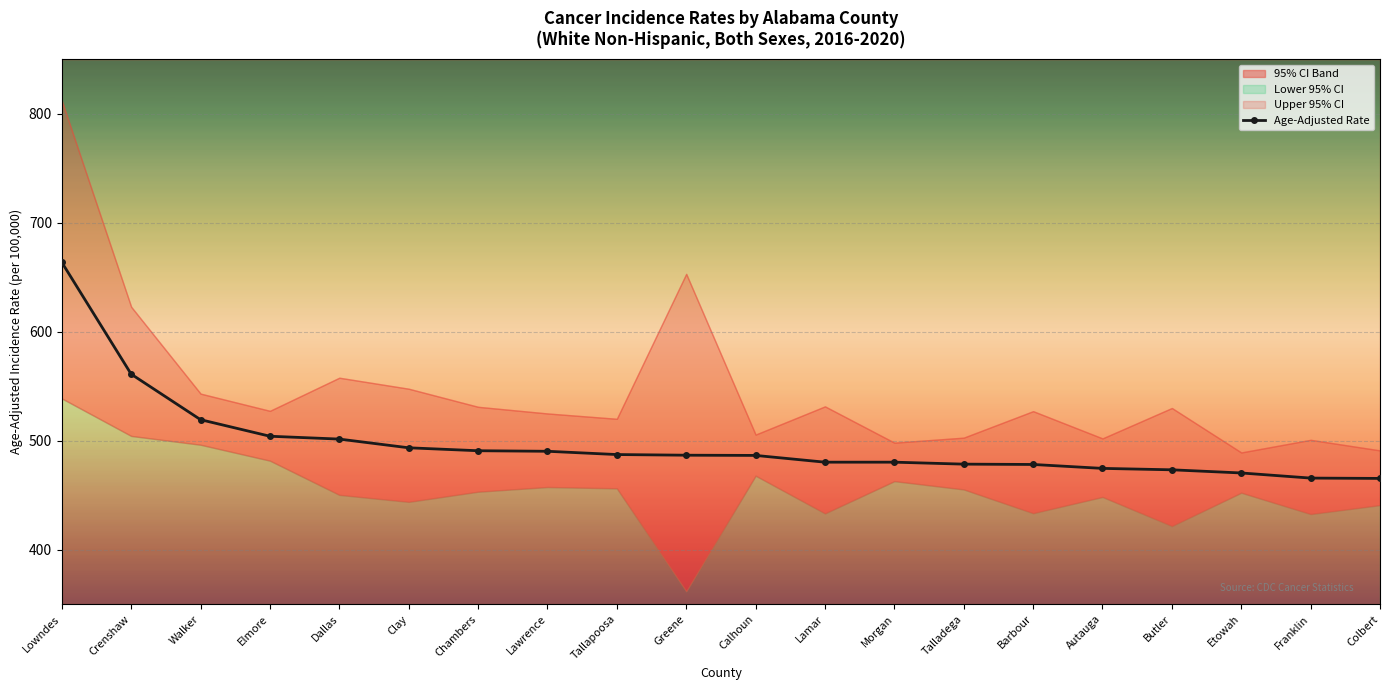

What is the approximate value at Elmore?

504.1